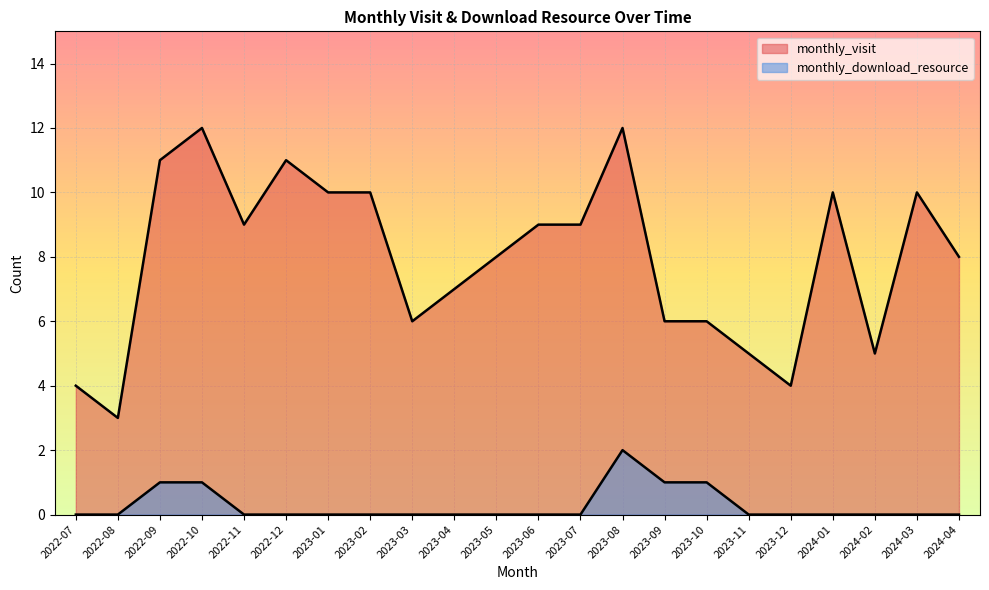

Is the value of monthly_download_resource at 2024-04 greater than the value of monthly_visit at 2023-06?

No